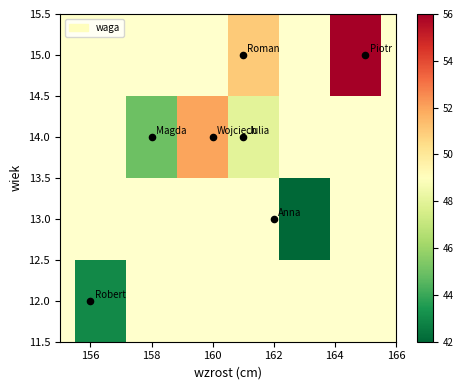

What is the minimum value shown in the chart?

42.0